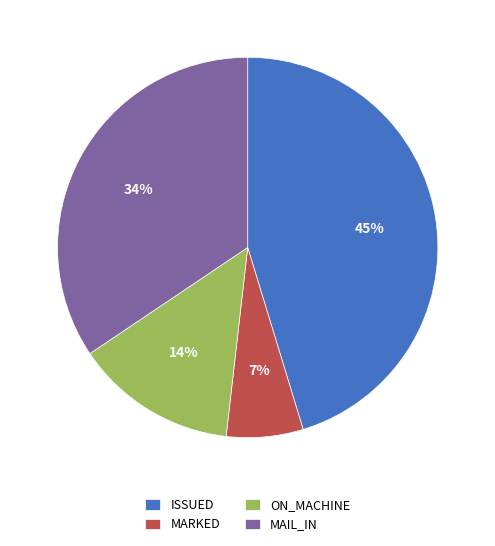

What is the ratio of the value at ON_MACHINE to the value at ISSUED?

0.3